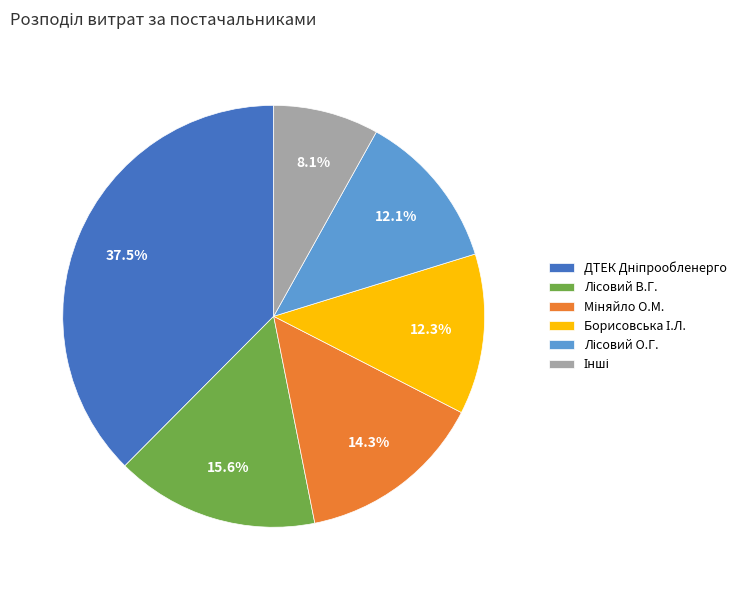

Does any single category account for the majority?

No